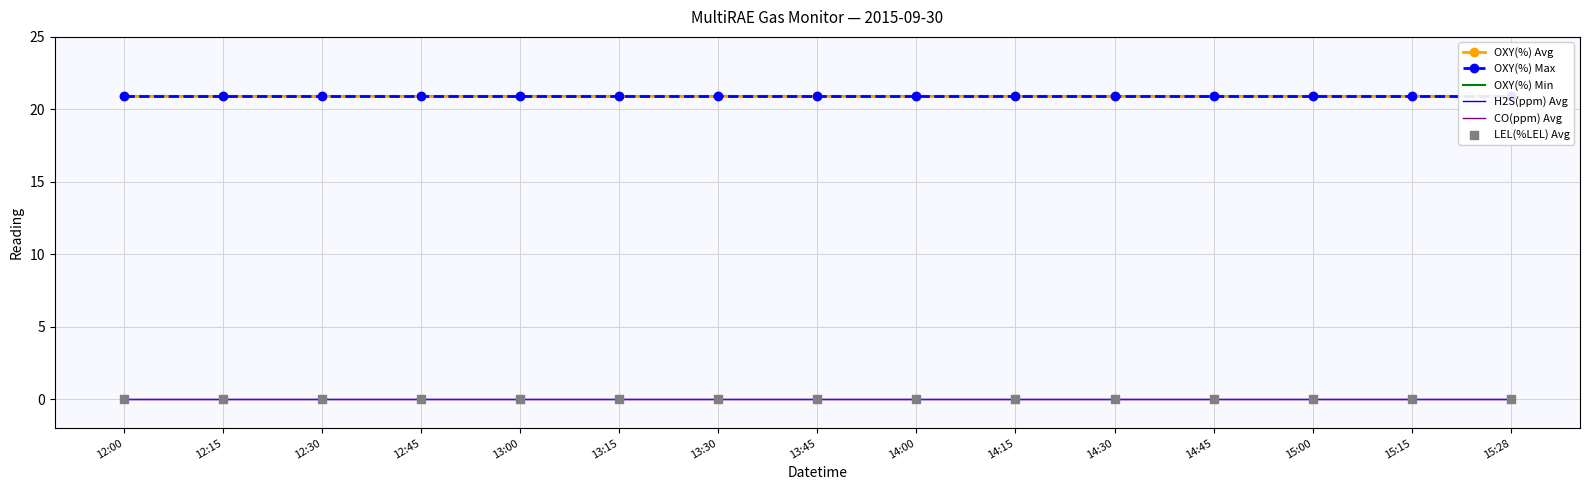

What are all the series names shown in the legend?

OXY(%) Avg, OXY(%) Max, OXY(%) Min, H2S(ppm) Avg, CO(ppm) Avg, LEL(%LEL) Avg